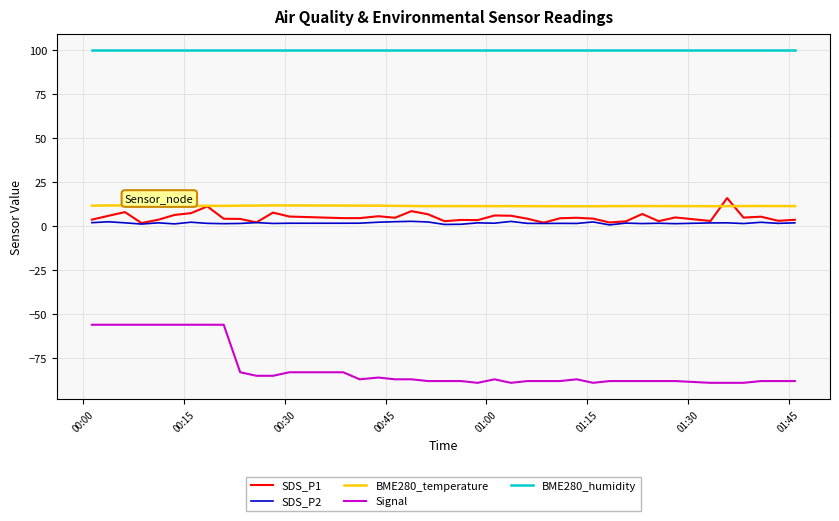

True or false: BME280_temperature and BME280_humidity cross at least once.

False